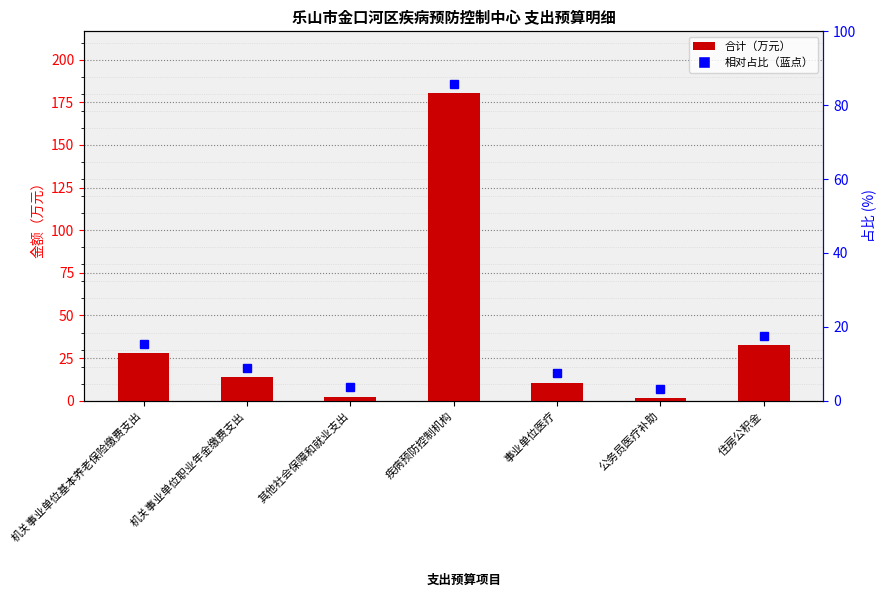

Rank the categories by value from highest to lowest.

疾病预防控制机构, 住房公积金, 机关事业单位基本养老保险缴费支出, 机关事业单位职业年金缴费支出, 事业单位医疗, 其他社会保障和就业支出, 公务员医疗补助